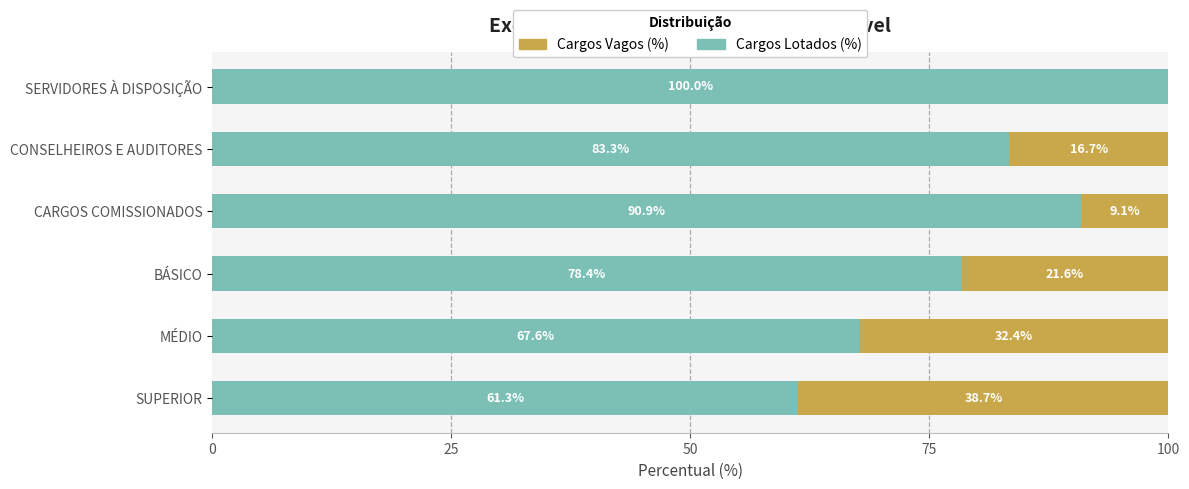

The Cargos Lotados (%) series shows 34.5 at SUPERIOR. True or false?

False